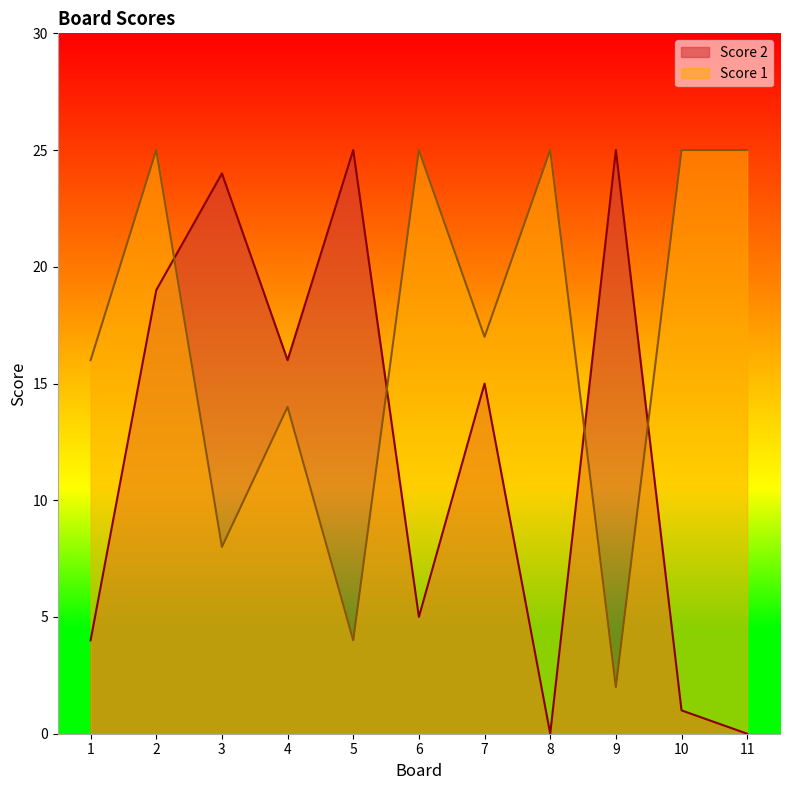

How many times do Score 1 and Score 2 cross each other?

4